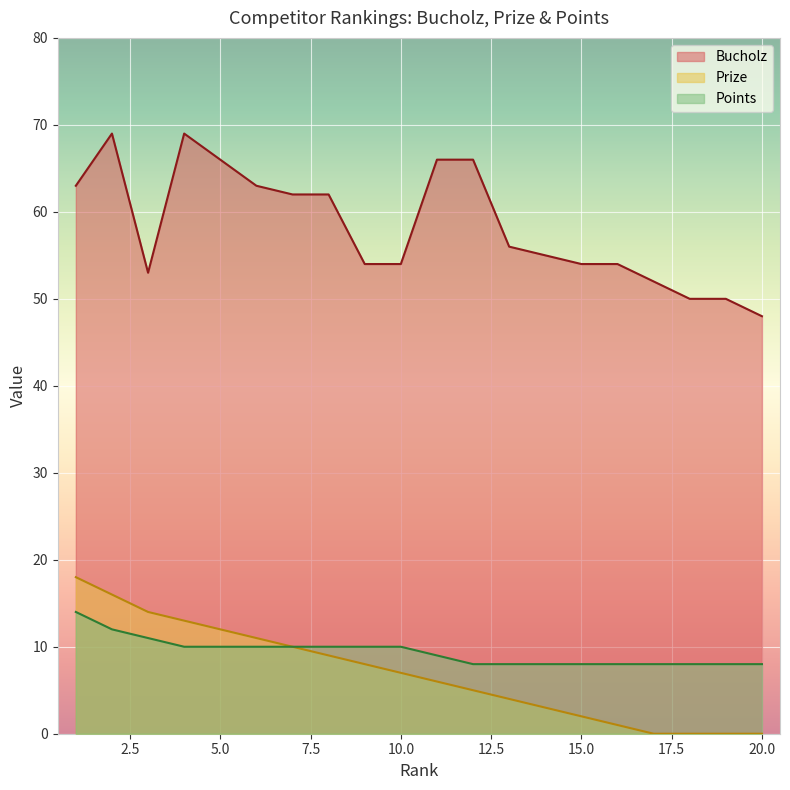

At how many categories does at least one series exceed 5?

20